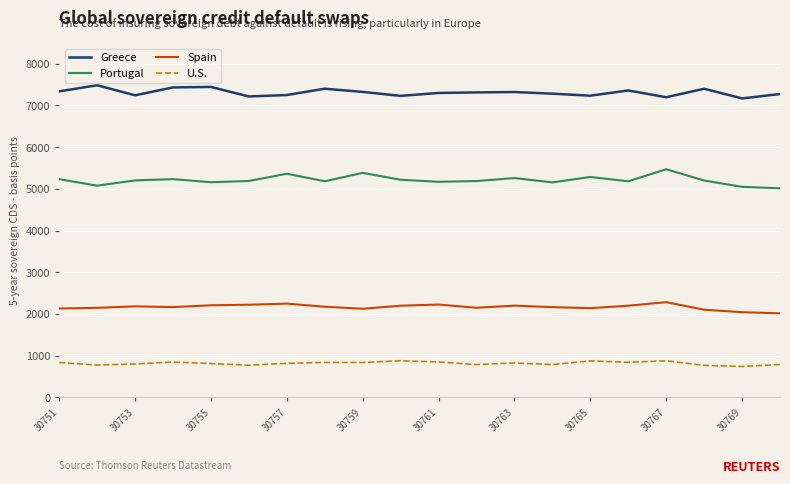

Rank the series by their average value, from highest to lowest.

Greece, Portugal, Spain, U.S.